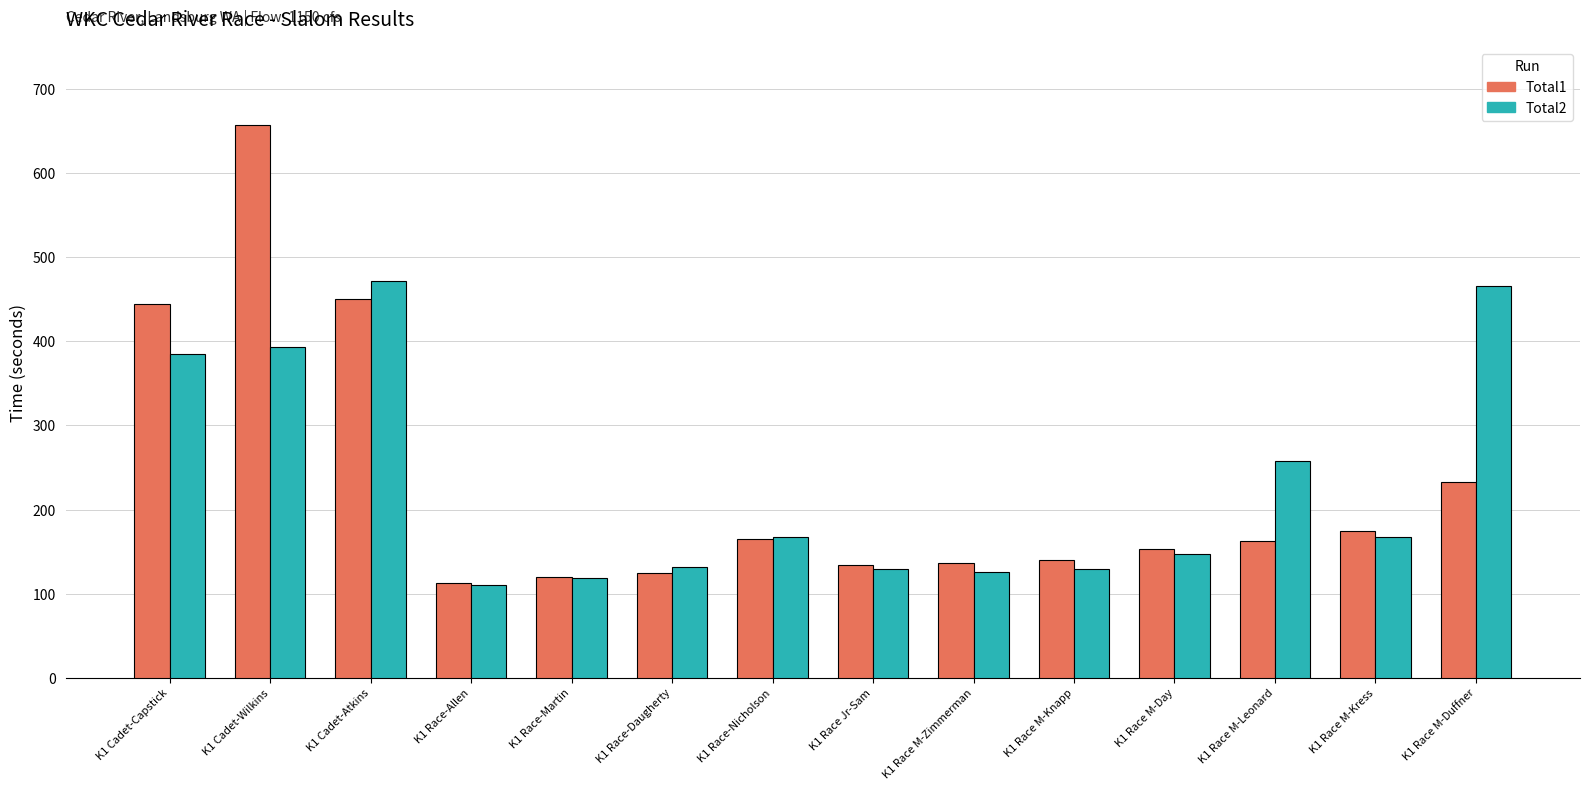

What is the difference between the highest and lowest values at K1 Race-Martin?

0.5